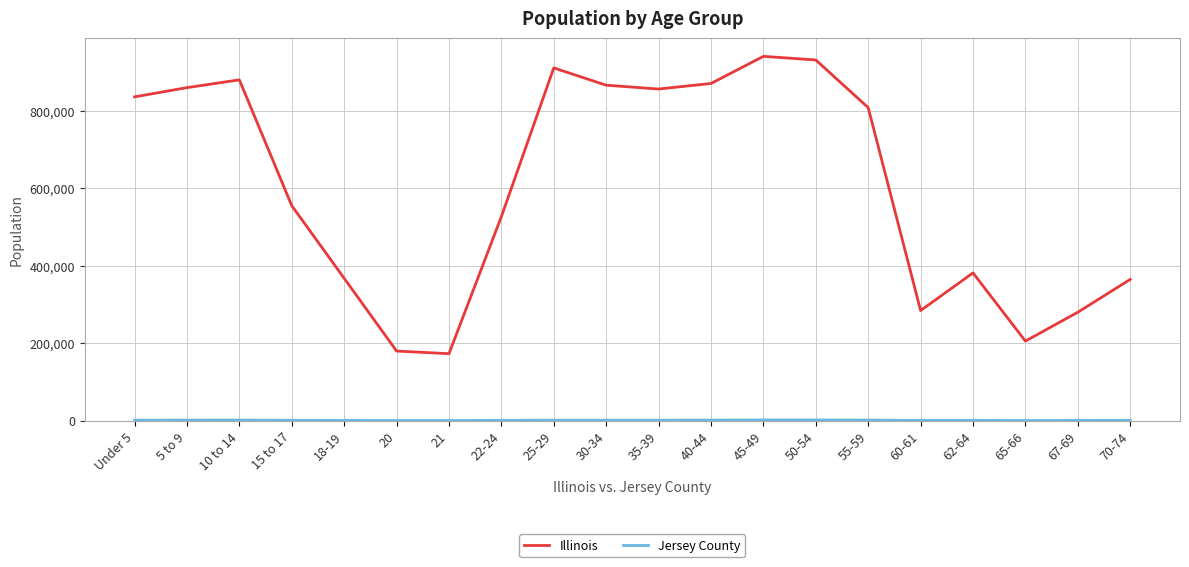

What is the difference between the maximum and minimum values in the Illinois series?

767299